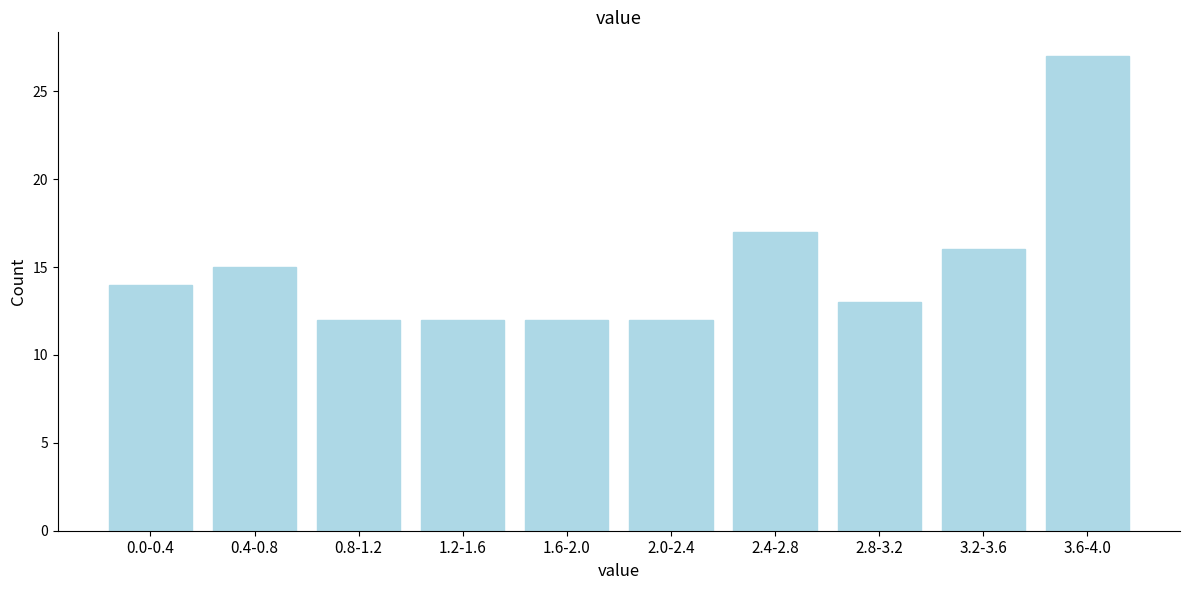

Reading right to left, transcribe all the data shown in this chart.

3.6-4.0=27	3.2-3.6=16	2.8-3.2=13	2.4-2.8=17	2.0-2.4=12	1.6-2.0=12	1.2-1.6=12	0.8-1.2=12	0.4-0.8=15	0.0-0.4=14